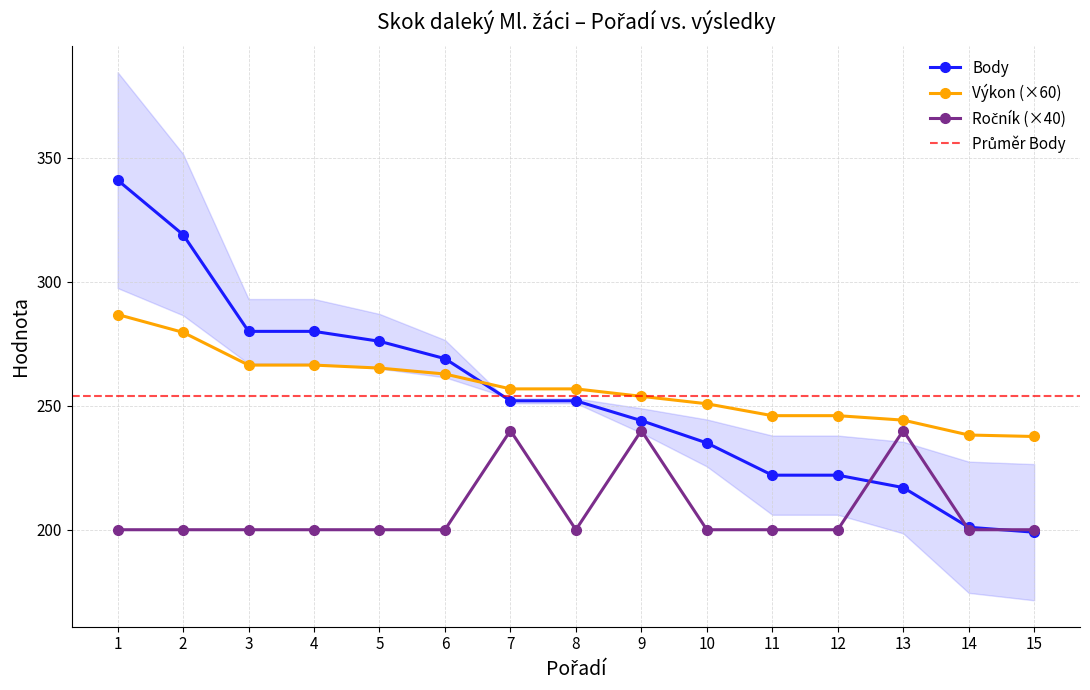

Which has a higher value, 3 or 4?

3